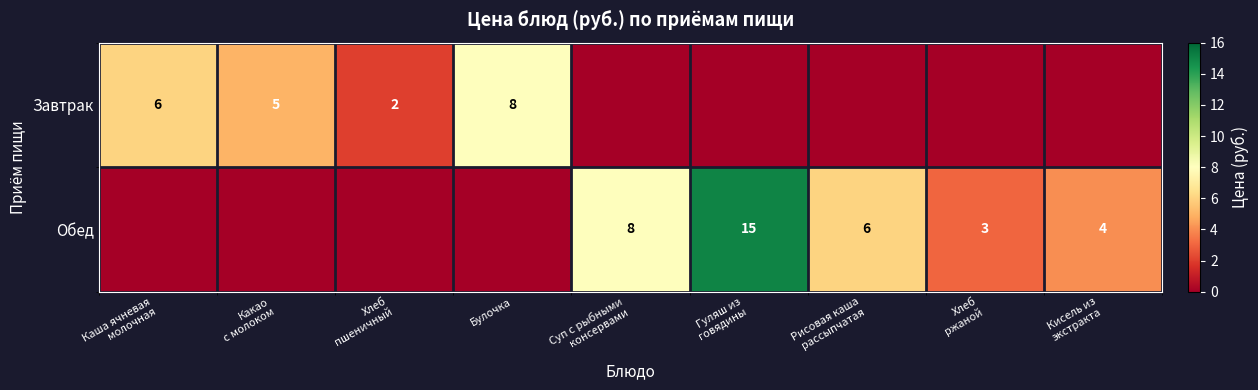

What is the difference between the maximum and minimum values in the Обед series?

15